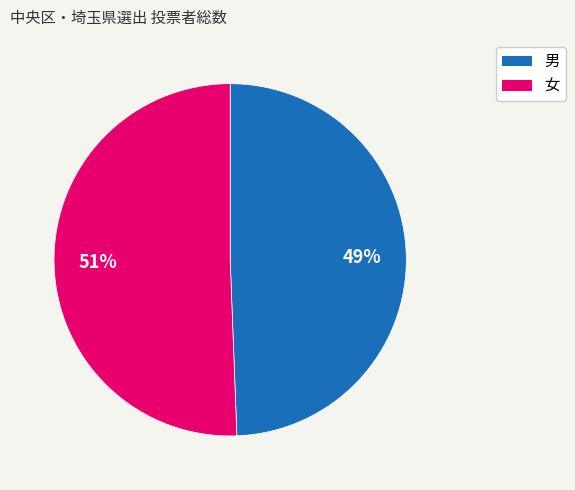

To the nearest percent, what is the combined percentage of 女 and 男?

100%